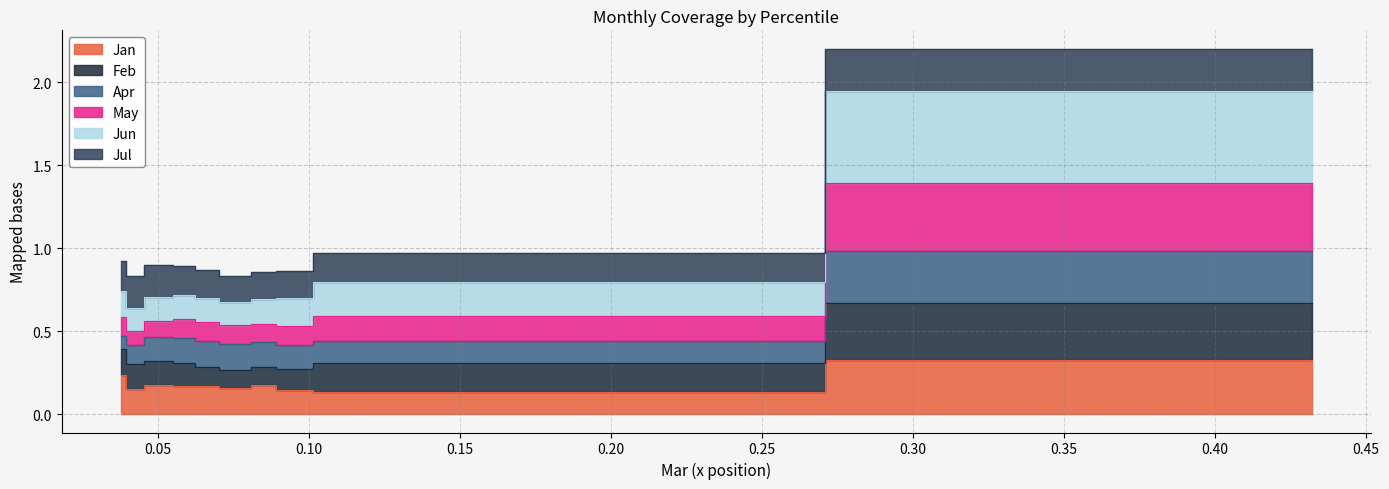

How many categories are shown in the chart?

10